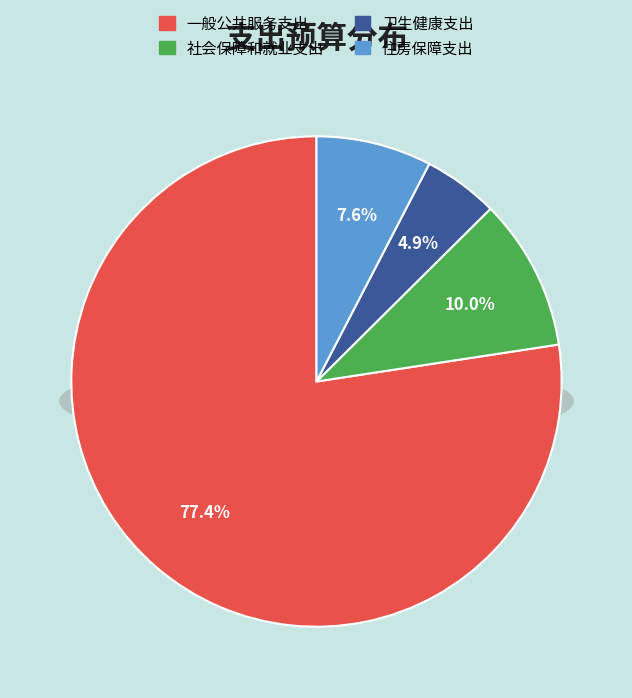

Combined, what portion of the pie is 卫生健康支出 and 社会保障和就业支出?

15.0%